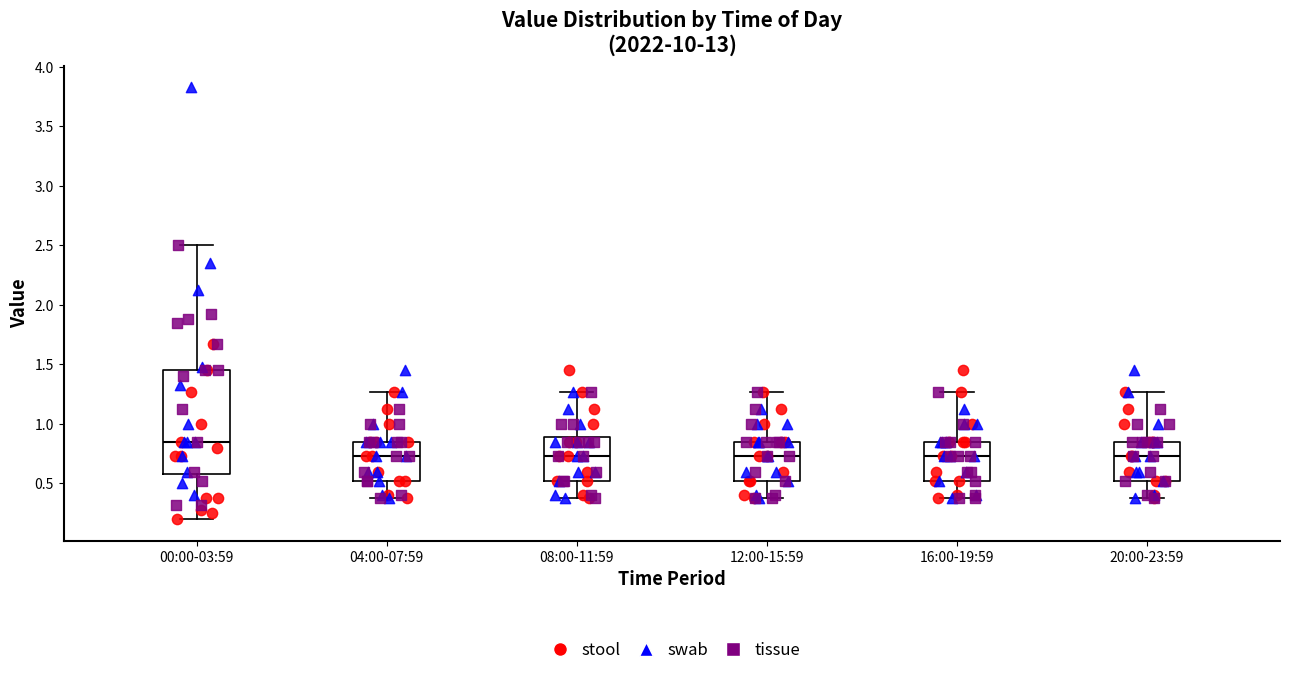

Reading left to right, transcribe this box plot: for each box, give where its median line is, the range the box spans, and where its two whiskers end, as read against the y-axis. The values are not printed on the chart, so give them approximately, as read against the axis.

00:00-03:59: median 0.85, box 0.60 to 1.45, whiskers 0.20 to 2.50
04:00-07:59: median 0.75, box 0.50 to 0.85, whiskers 0.40 to 1.25
08:00-11:59: median 0.75, box 0.50 to 0.90, whiskers 0.40 to 1.25
12:00-15:59: median 0.75, box 0.50 to 0.85, whiskers 0.40 to 1.25
16:00-19:59: median 0.75, box 0.50 to 0.85, whiskers 0.40 to 1.25
20:00-23:59: median 0.75, box 0.50 to 0.85, whiskers 0.40 to 1.25